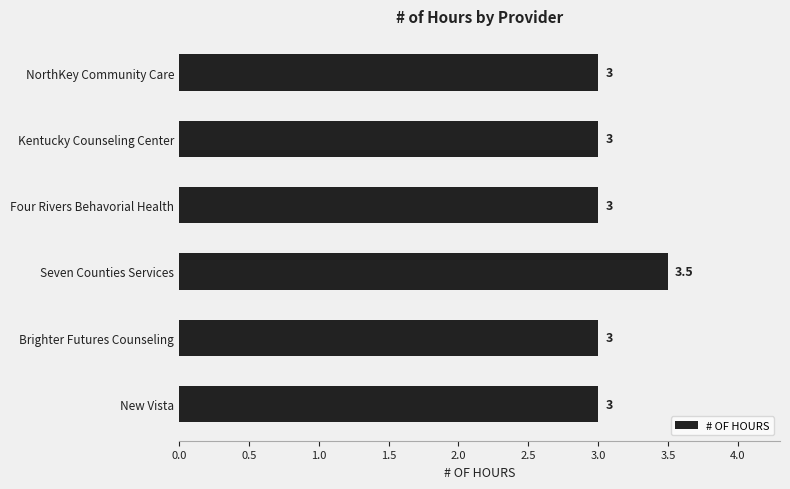

Reading top to bottom, what are all the values shown in this chart?

3.0	3.0	3.0	3.5	3.0	3.0